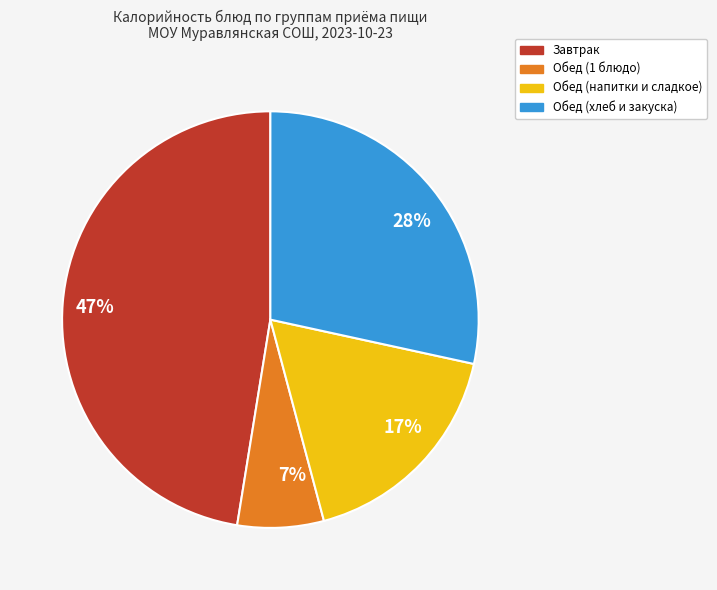

Is the sum of 7% and 28% greater than half?

No